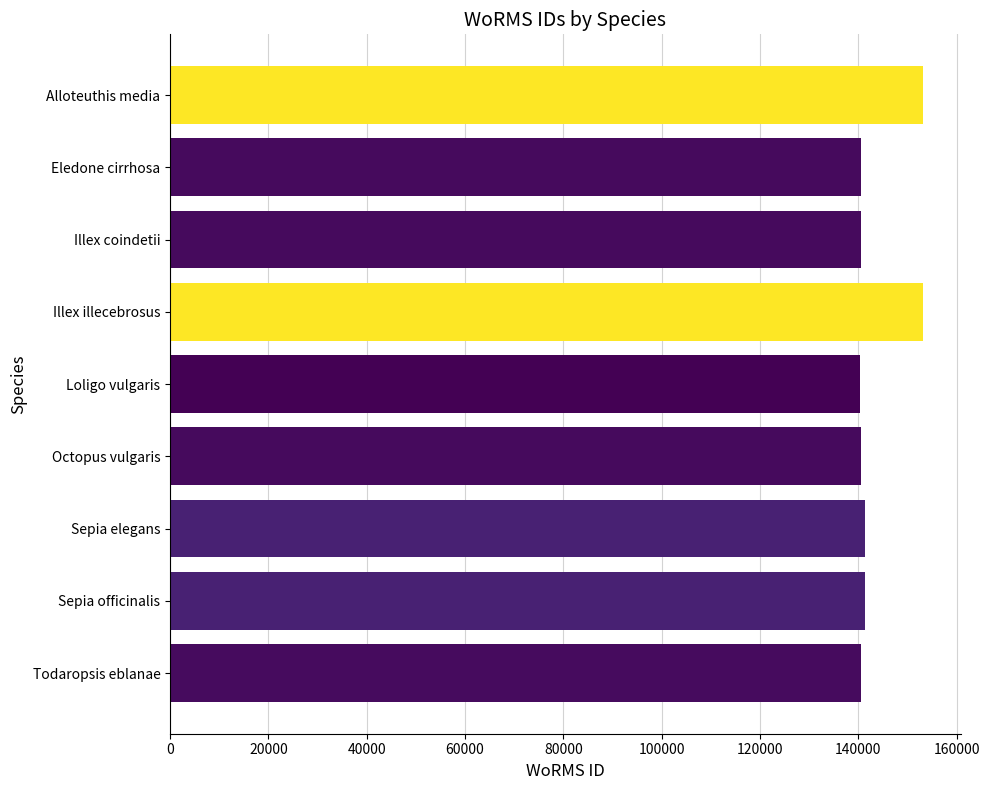

The value at Sepia elegans is 58419. True or false?

False